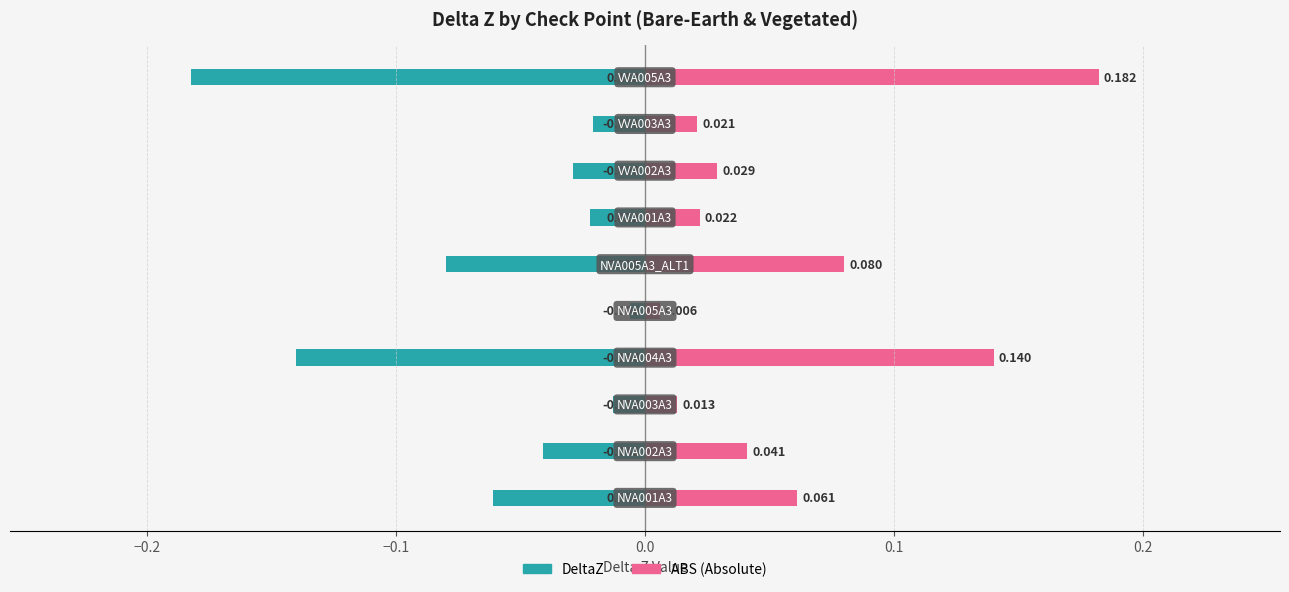

Count the number of categories in the chart.

10